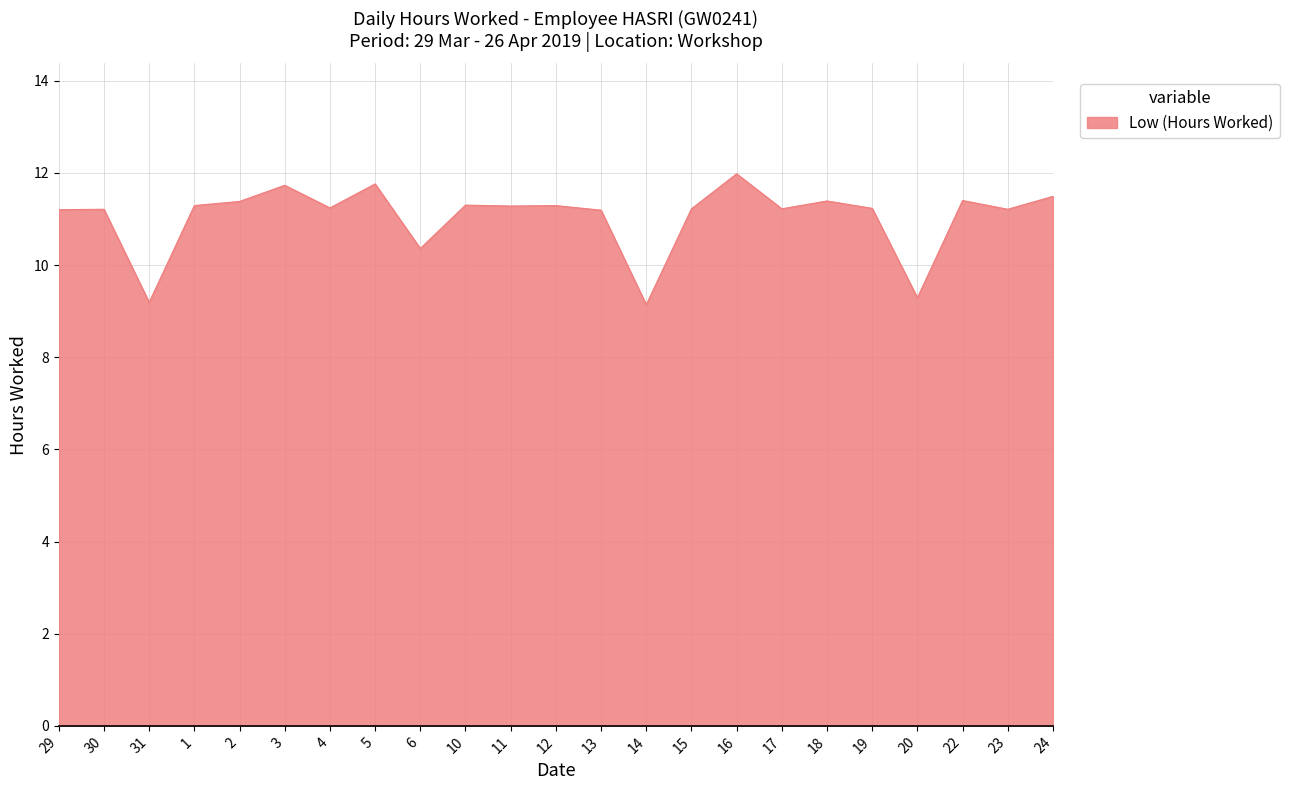

At which label does the data first exceed 11?

29